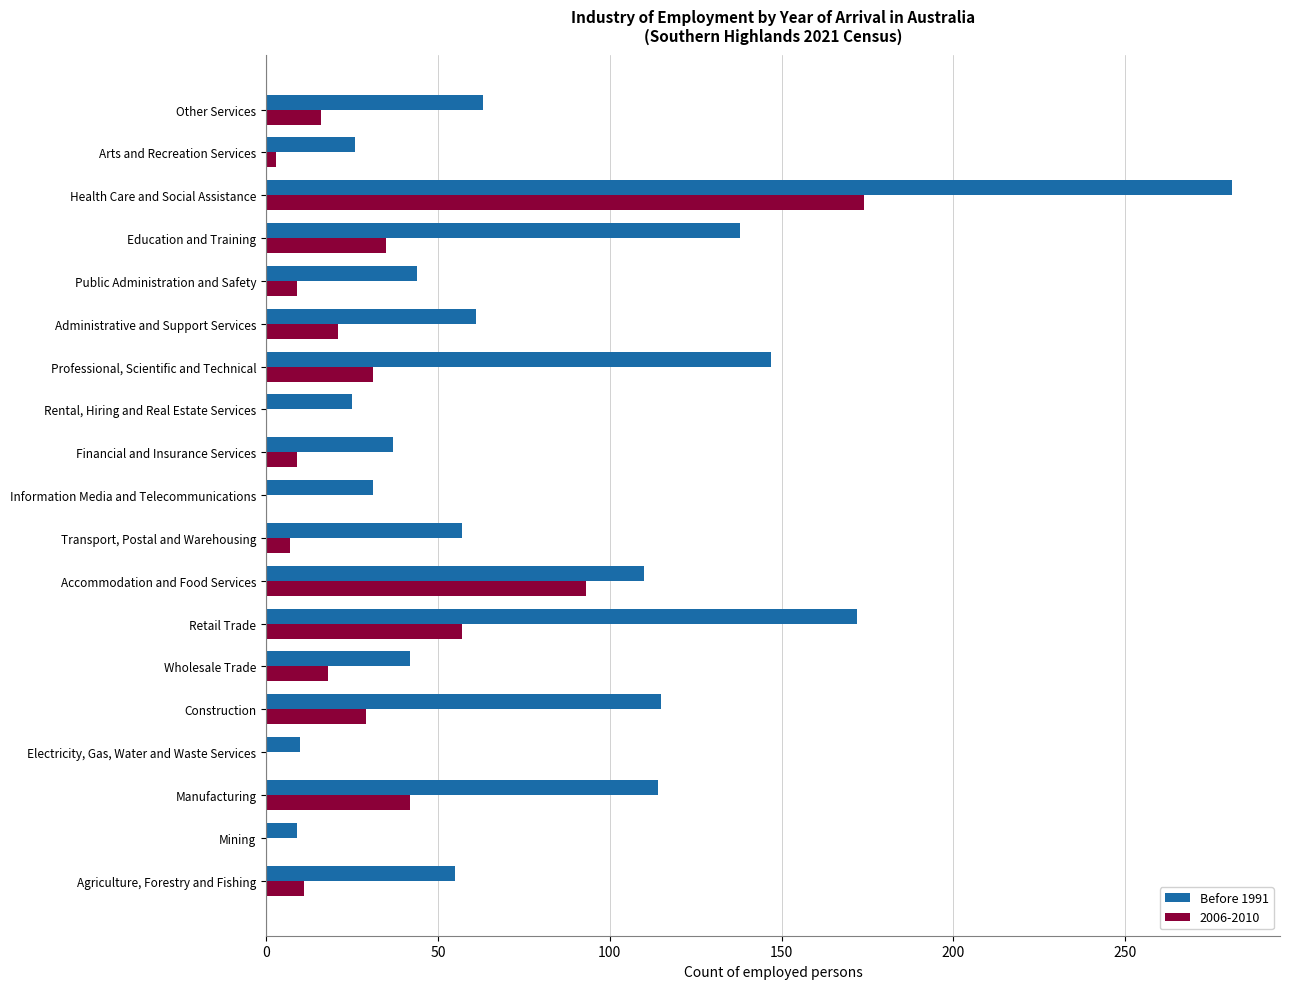

What is the sum of the Before 1991 values at Wholesale Trade and Agriculture, Forestry and Fishing?

97